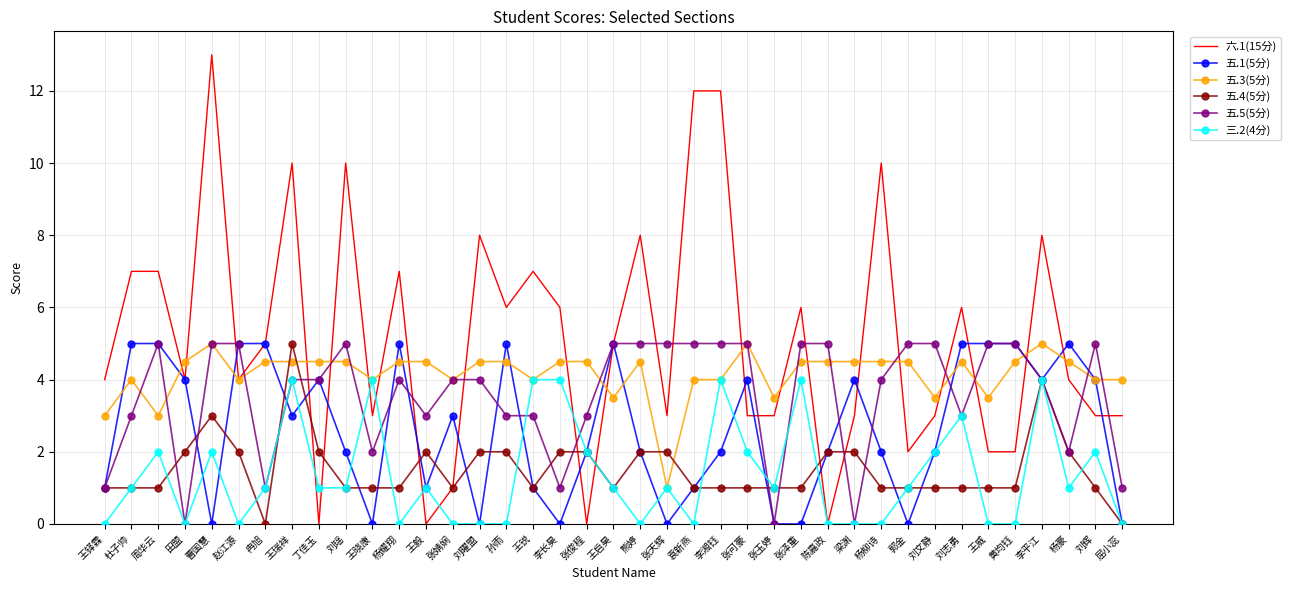

Between 曹国慧 and 孙雨, which series saw the biggest shift?

六.1(15分)